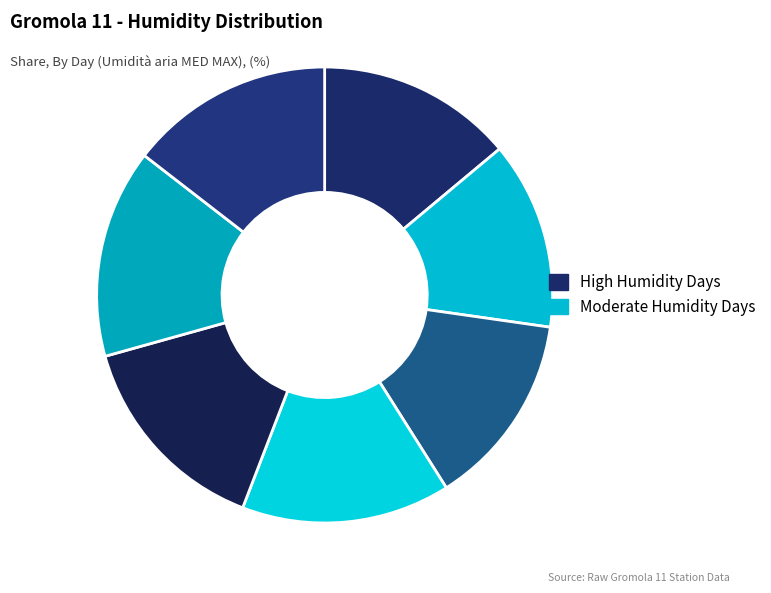

How many slices are in this pie chart?

7